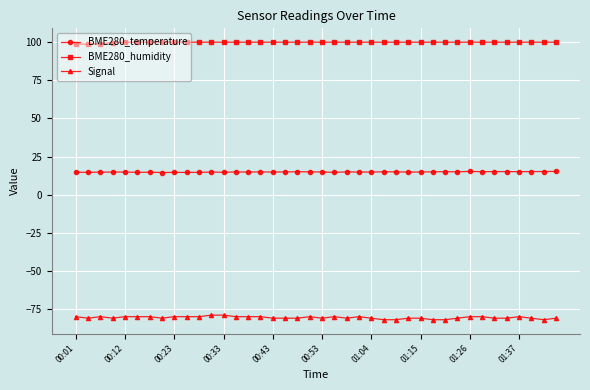

Rank the series by their average value, from highest to lowest.

BME280_humidity, BME280_temperature, Signal